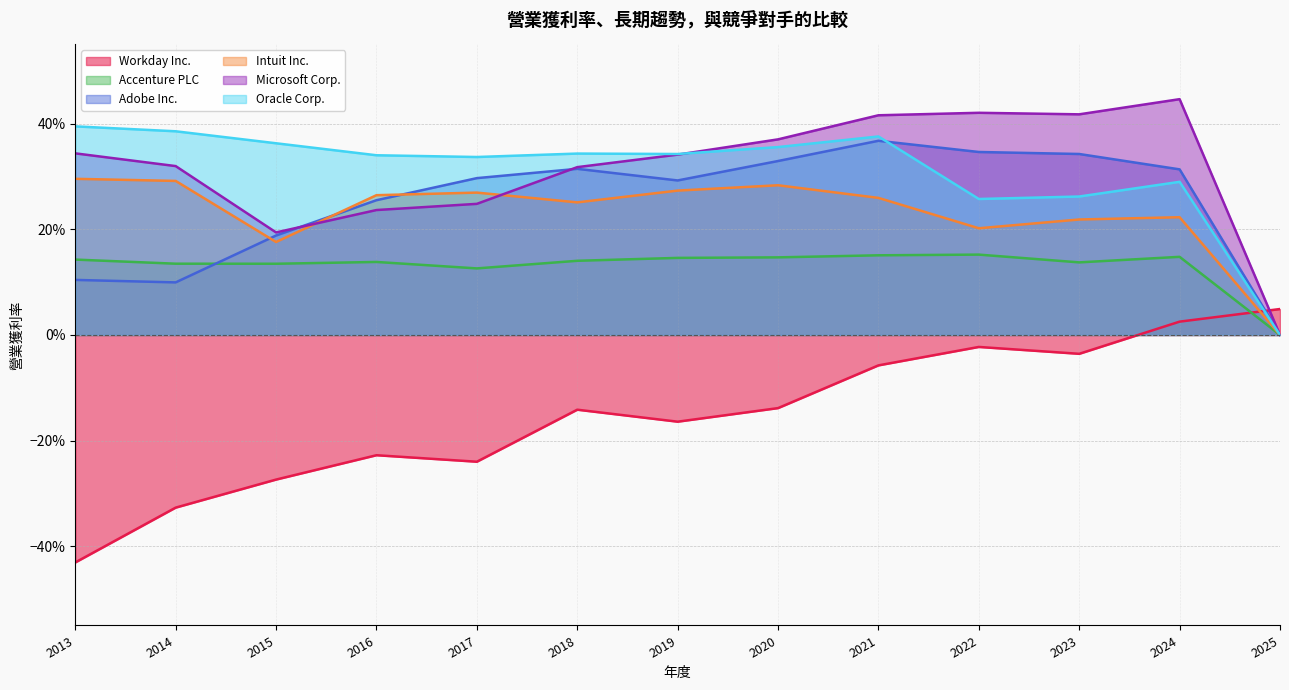

Which series has the largest range (max minus min)?

Workday Inc.